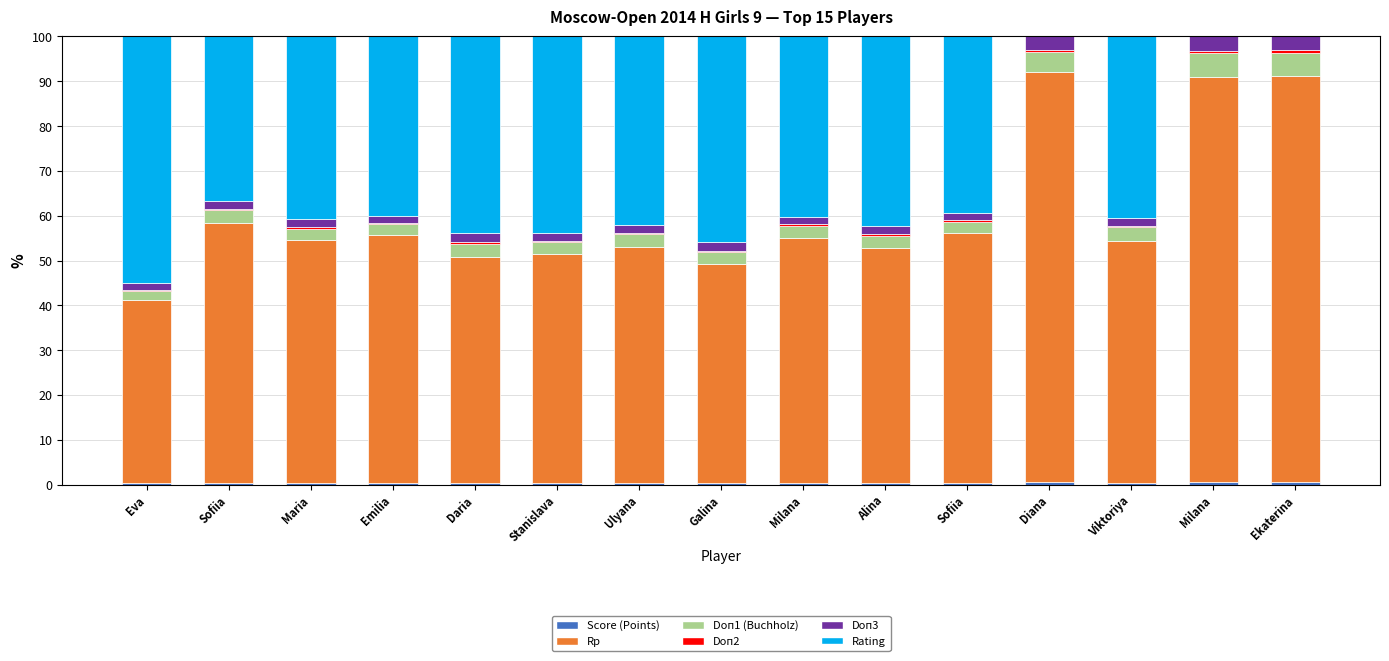

Are the bars horizontal?

No